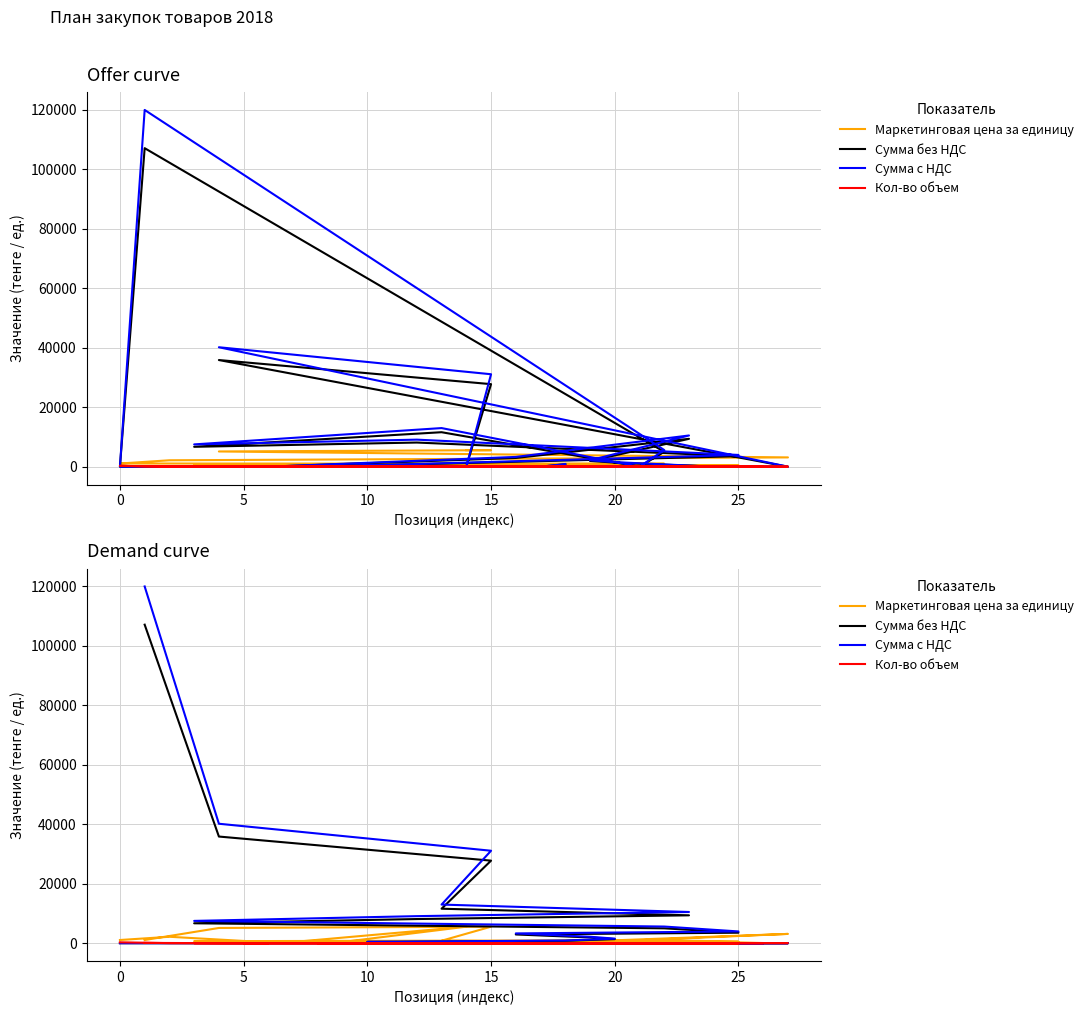

Reading left to right, what are all the values shown in this chart?

Маркетинговая цена за единицу: 1071.4	5125.0	5553.6	828.6	187.5	580.4	669.6	1000.0	504.5	209.8	138.4	98.2	40.2	401.8	357.1	40.2	3125.0	1000.0	53.6	89.3	401.8	401.8	5553.6	401.8	295.0	295.0	2160.7	1071.4
Сумма без НДС: 107142.9	35875.0	27767.9	11600.0	9375.0	8125.0	6696.4	5000.0	3531.2	2937.5	1937.5	1375.0	803.6	401.8	357.1	0.0	0.0	0.0	0.0	0.0	0.0	0.0	0.0	0.0	0.0	0.0	0.0	0.0
Сумма с НДС: 120000.0	40180.0	31100.0	12992.0	10500.0	9100.0	7500.0	5600.0	3955.0	3290.0	2170.0	1540.0	900.0	450.0	400.0	0.0	0.0	0.0	0.0	0.0	0.0	0.0	0.0	0.0	0.0	0.0	0.0	0.0
Кол-во объем: 100.0	7.0	5.0	14.0	50.0	14.0	10.0	5.0	7.0	14.0	14.0	14.0	20.0	1.0	1.0	40.0	30.0	7.0	25.0	20.0	1.0	1.0	10.0	1.0	1.0	1.0	15.0	300.0